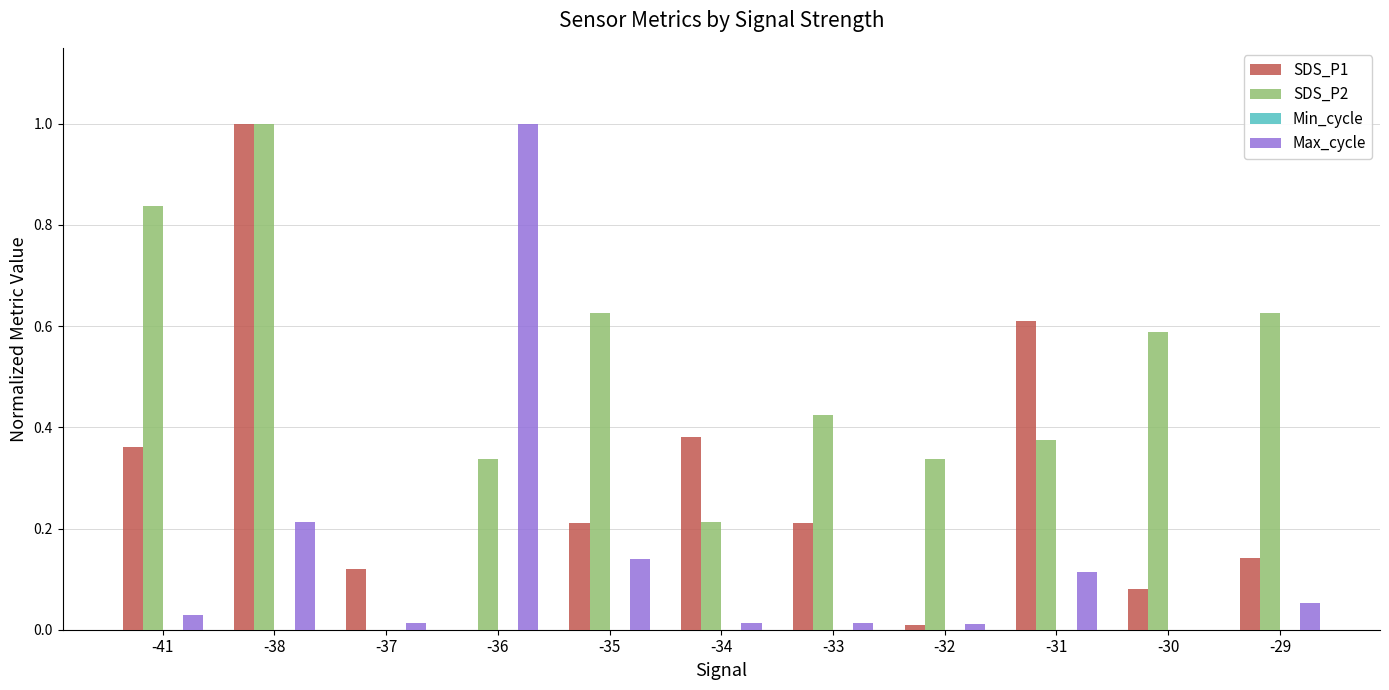

Is it true that SDS_P2 equals 1.2 at -41?

False